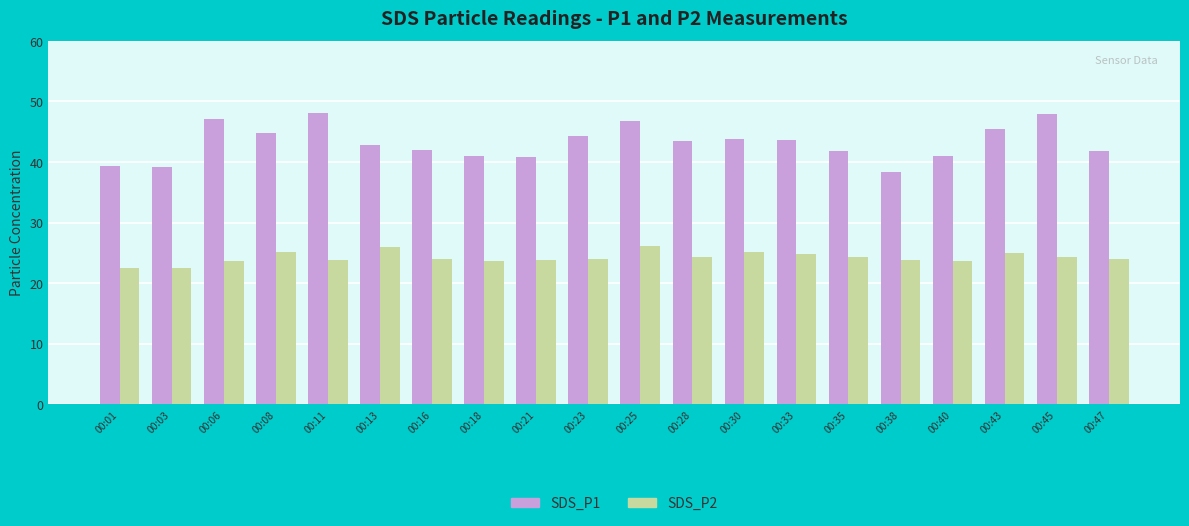

What is the sum of all SDS_P1 values?

863.3